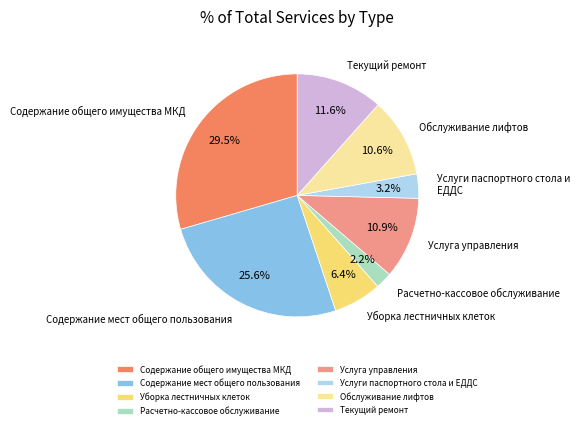

To the nearest percent, what is the difference between the Услуги паспортного стола и ЕДДС and Уборка лестничных клеток slice percentages?

3%